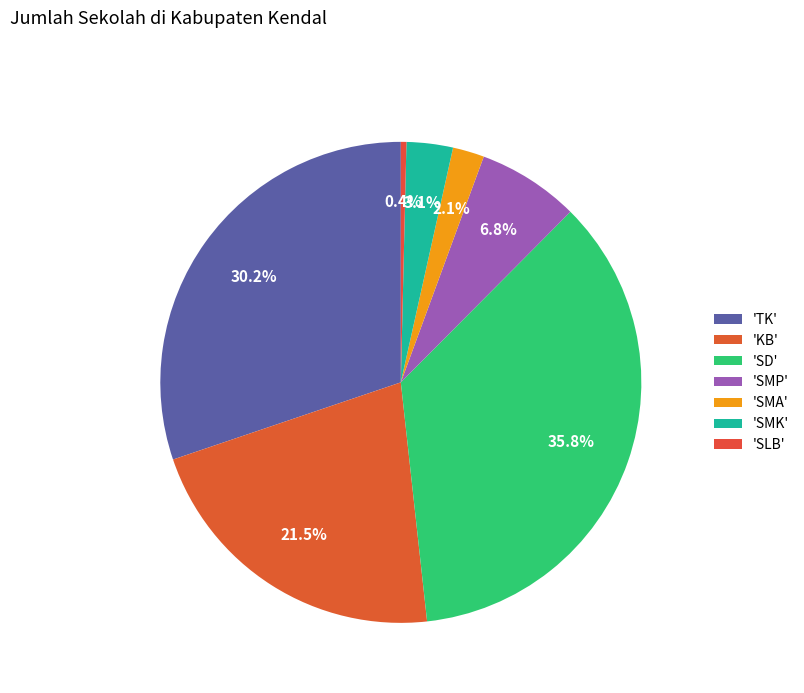

Which slice is the largest?

SD